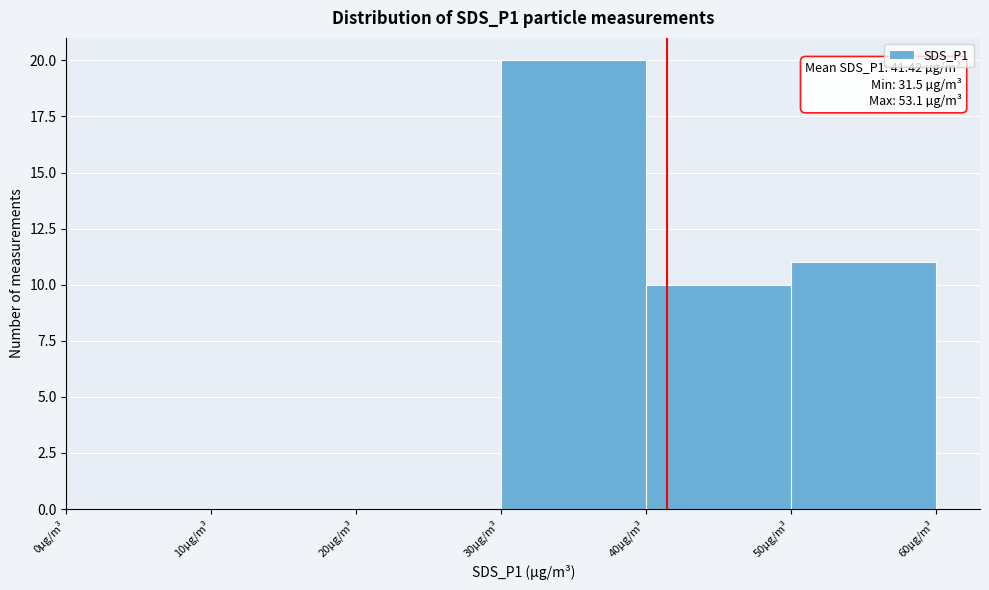

Which range on the x-axis has the tallest bar?

30 to 40